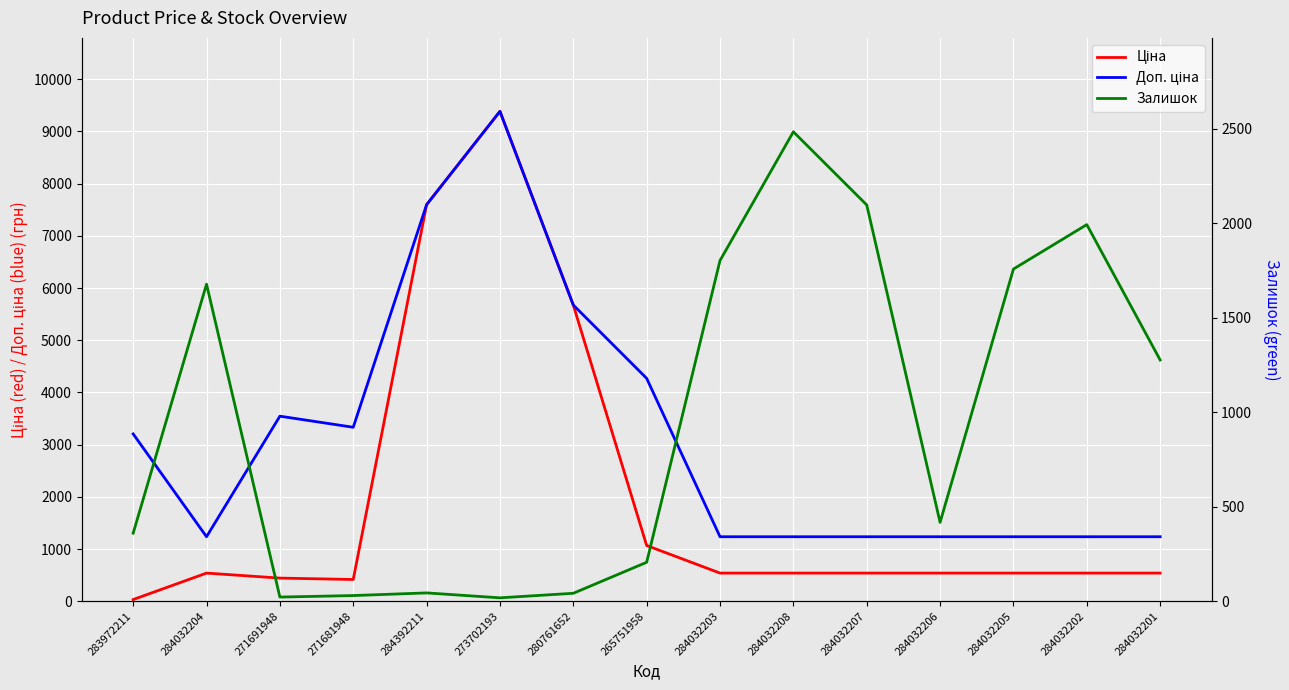

Does the chart display data point markers on the line(s)?

No